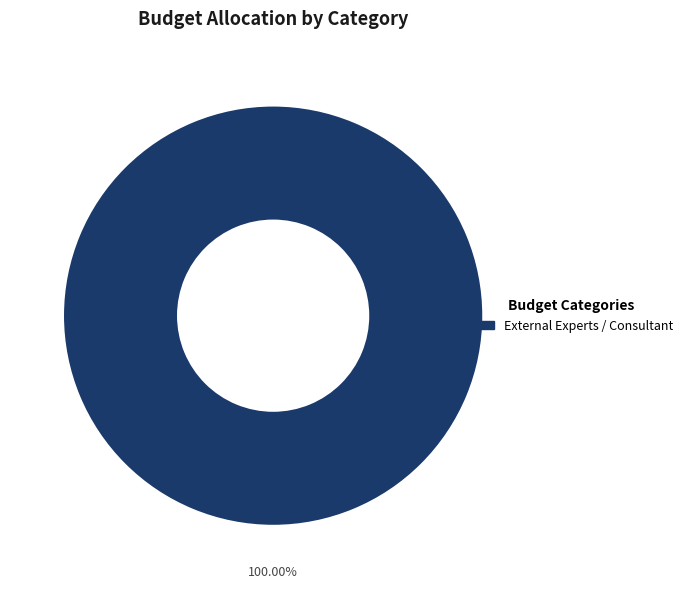

Is there any slice that represents more than half of the pie?

Yes